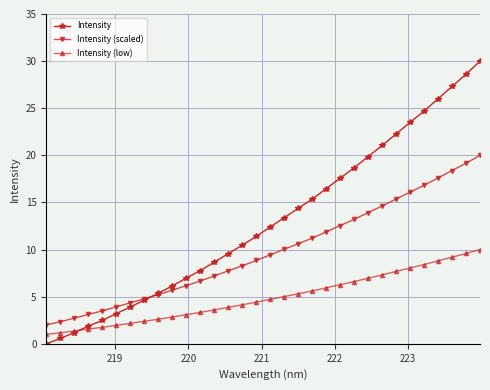

Rank the series by their maximum value, from lowest to highest.

Intensity (low), Intensity (scaled), Intensity